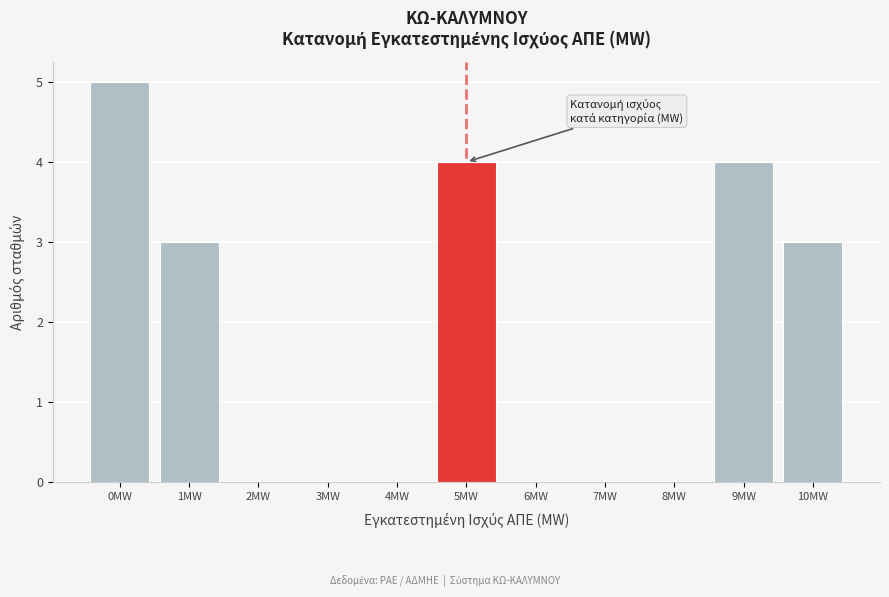

Reading left to right, transcribe all the data shown in this chart.

0MW=5	1MW=3	2MW=0	3MW=0	4MW=0	5MW=4	6MW=0	7MW=0	8MW=0	9MW=4	10MW=3